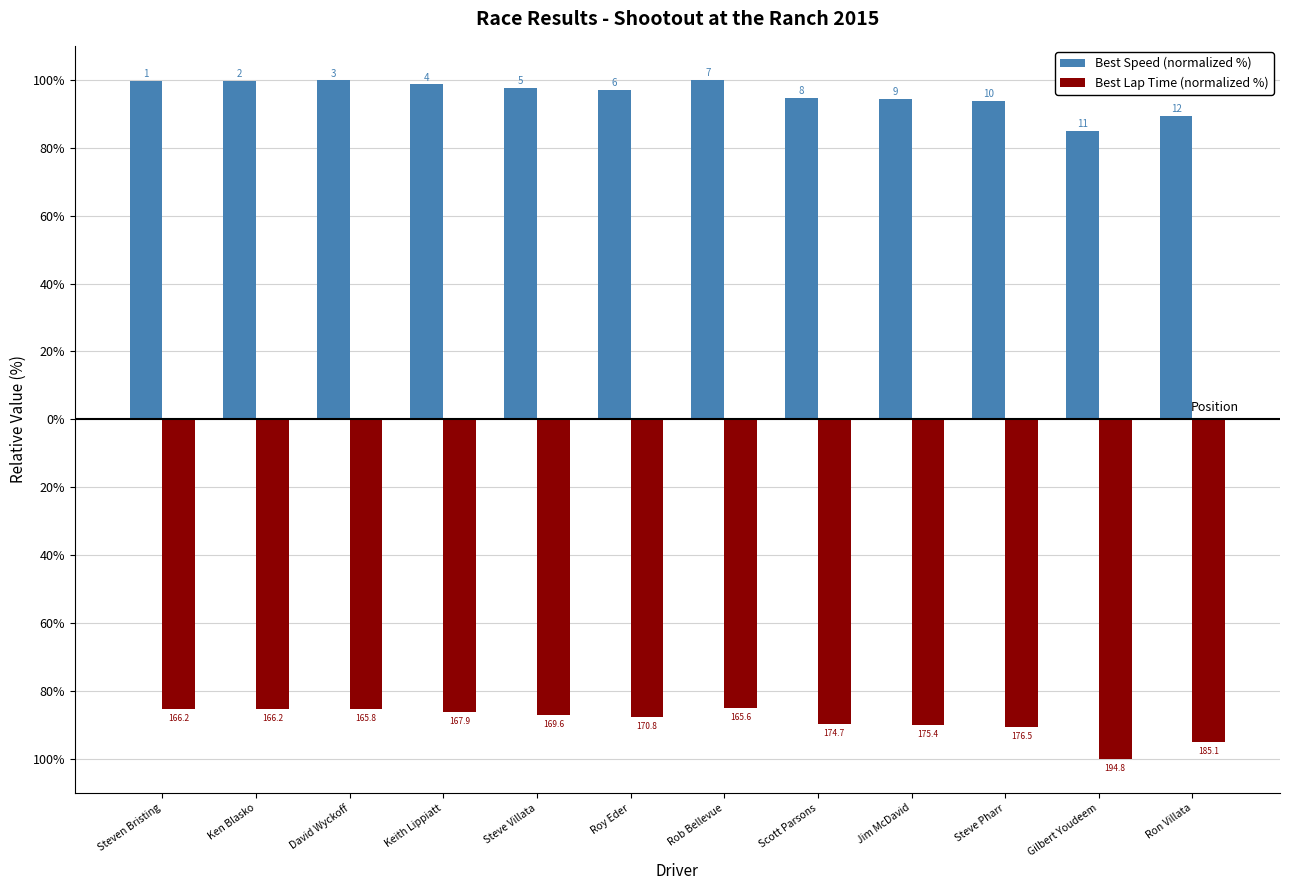

What are all the series names shown in the legend?

Best Speed (normalized %), Best Lap Time (normalized %)